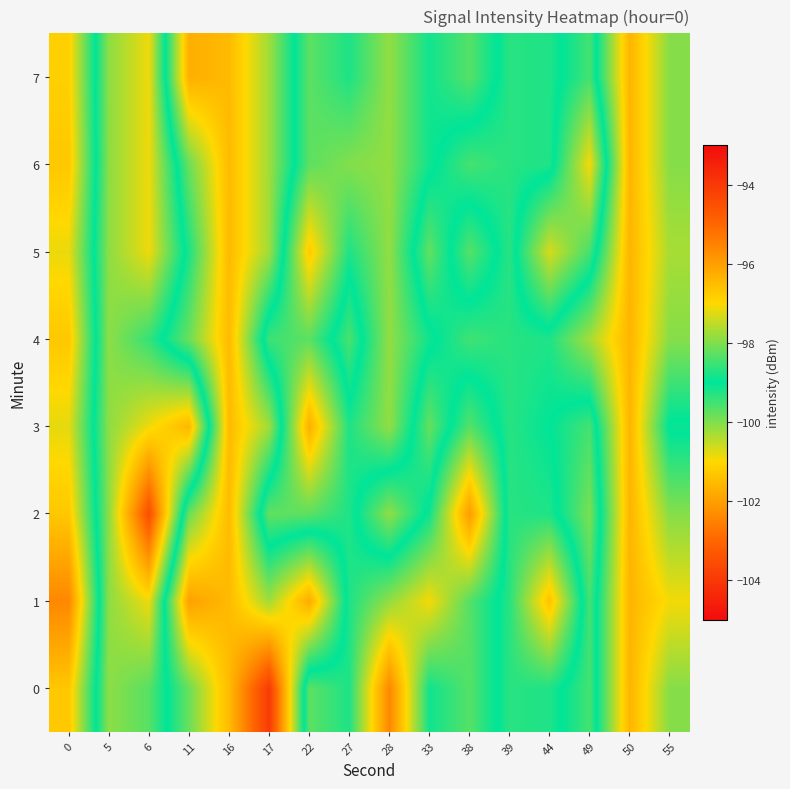

Which has a higher value, 39 or 17?

17